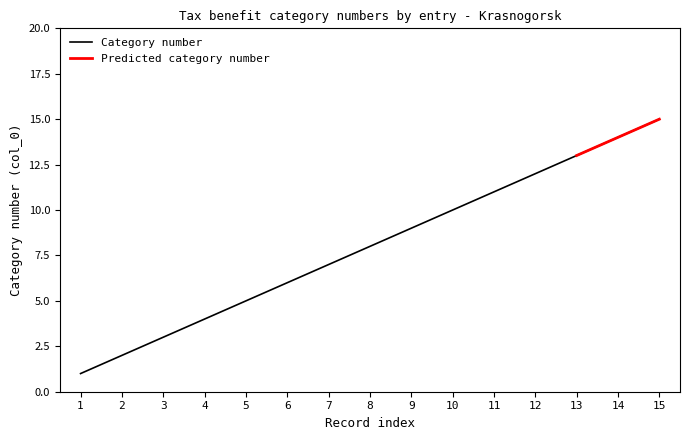

Reading left to right, list all the values displayed in this chart.

1=1	2=2	3=3	4=4	5=5	6=6	7=7	8=8	9=9	10=10	11=11	12=12	13=13	14=14	15=15